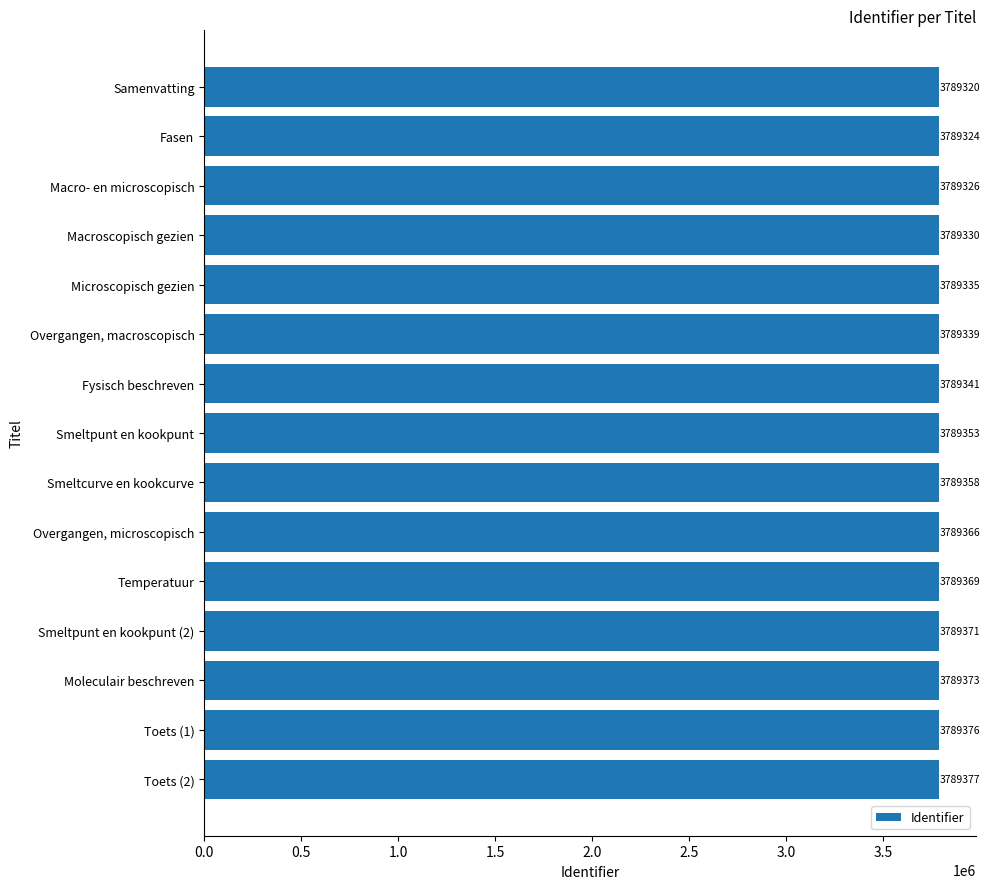

List the labels in order of value, largest first.

Toets (2), Toets (1), Moleculair beschreven, Smeltpunt en kookpunt (2), Temperatuur, Overgangen, microscopisch, Smeltcurve en kookcurve, Smeltpunt en kookpunt, Fysisch beschreven, Overgangen, macroscopisch, Microscopisch gezien, Macroscopisch gezien, Macro- en microscopisch, Fasen, Samenvatting